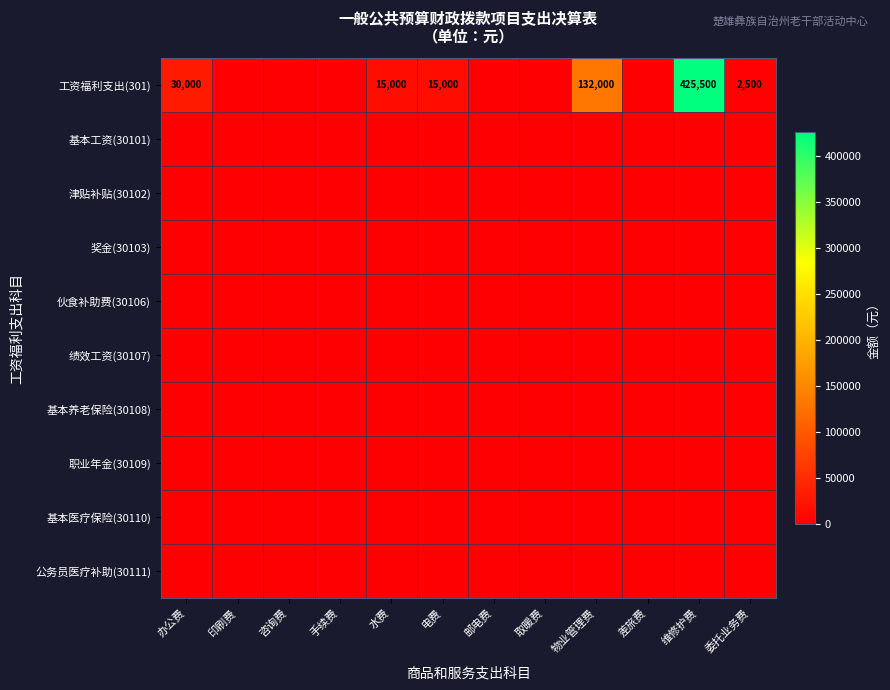

Is it true that 工资福利支出(301) equals 8277 at 水费?

False